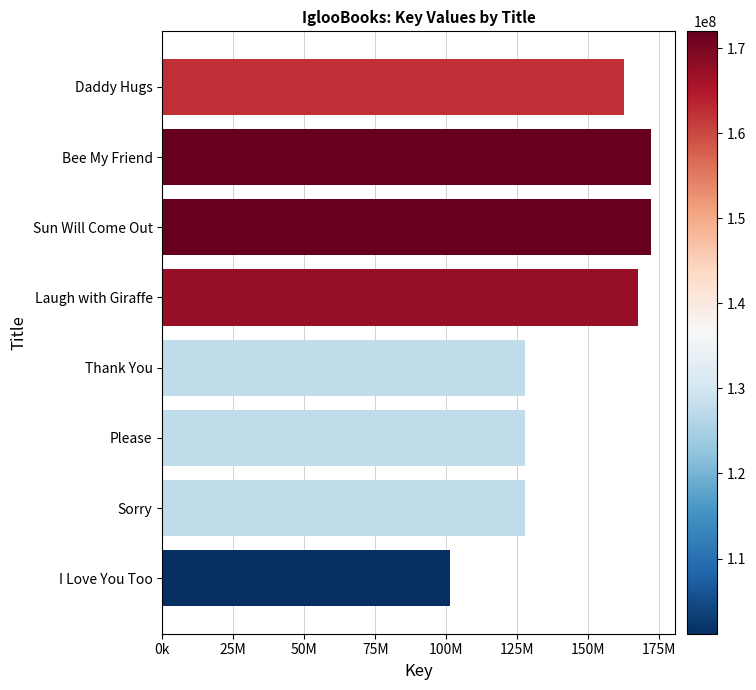

Are the bars horizontal?

Yes